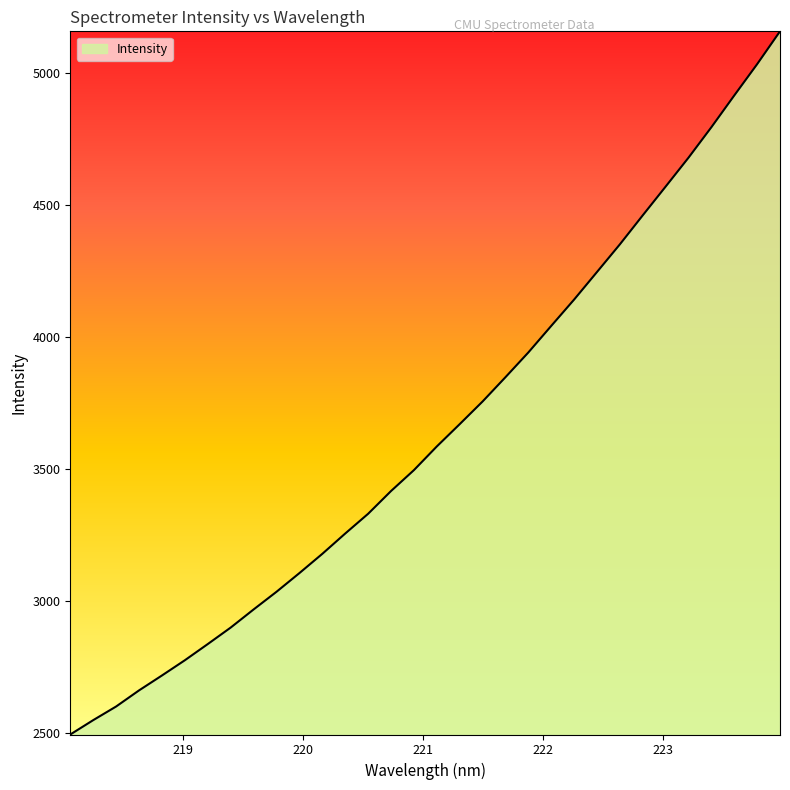

What is the greatest value displayed?

5157.1